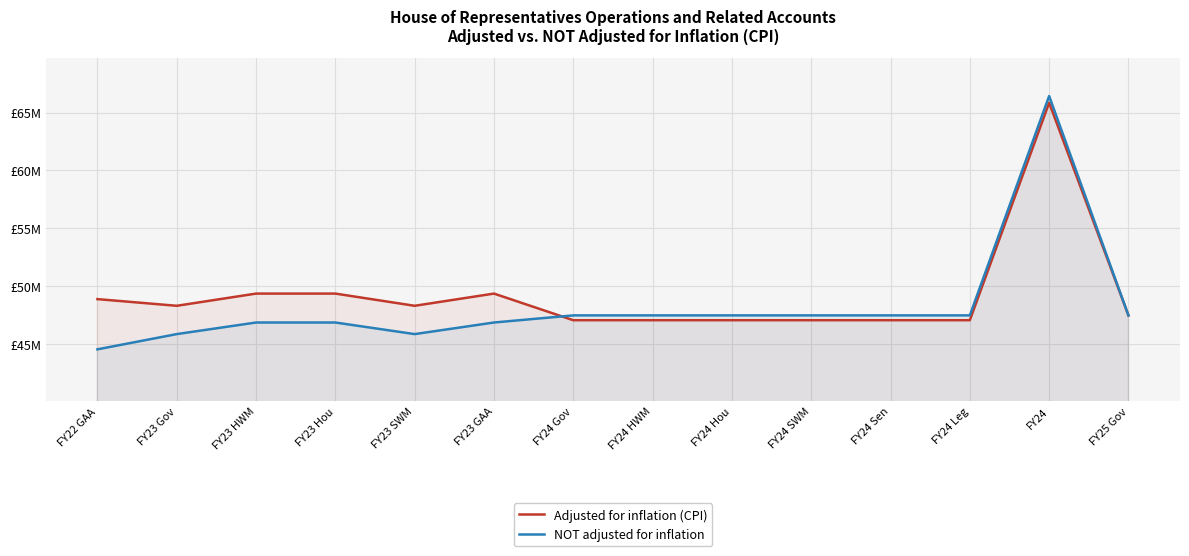

The Adjusted for inflation (CPI) series shows 66475516 at FY25 Gov. True or false?

False